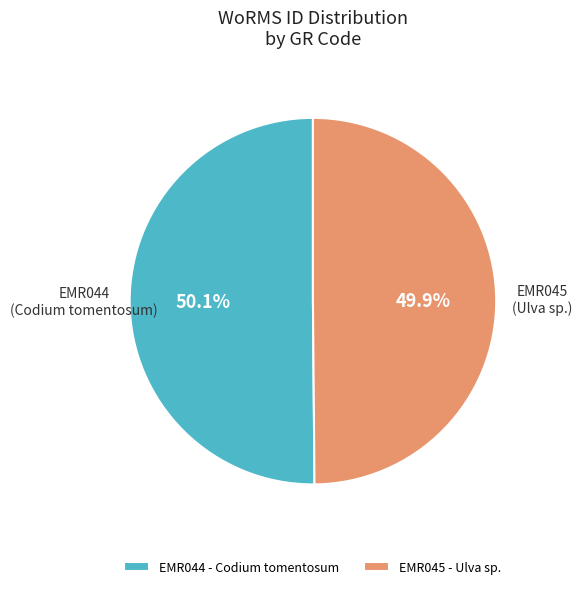

To the nearest percent, what portion does EMR044 represent?

50%